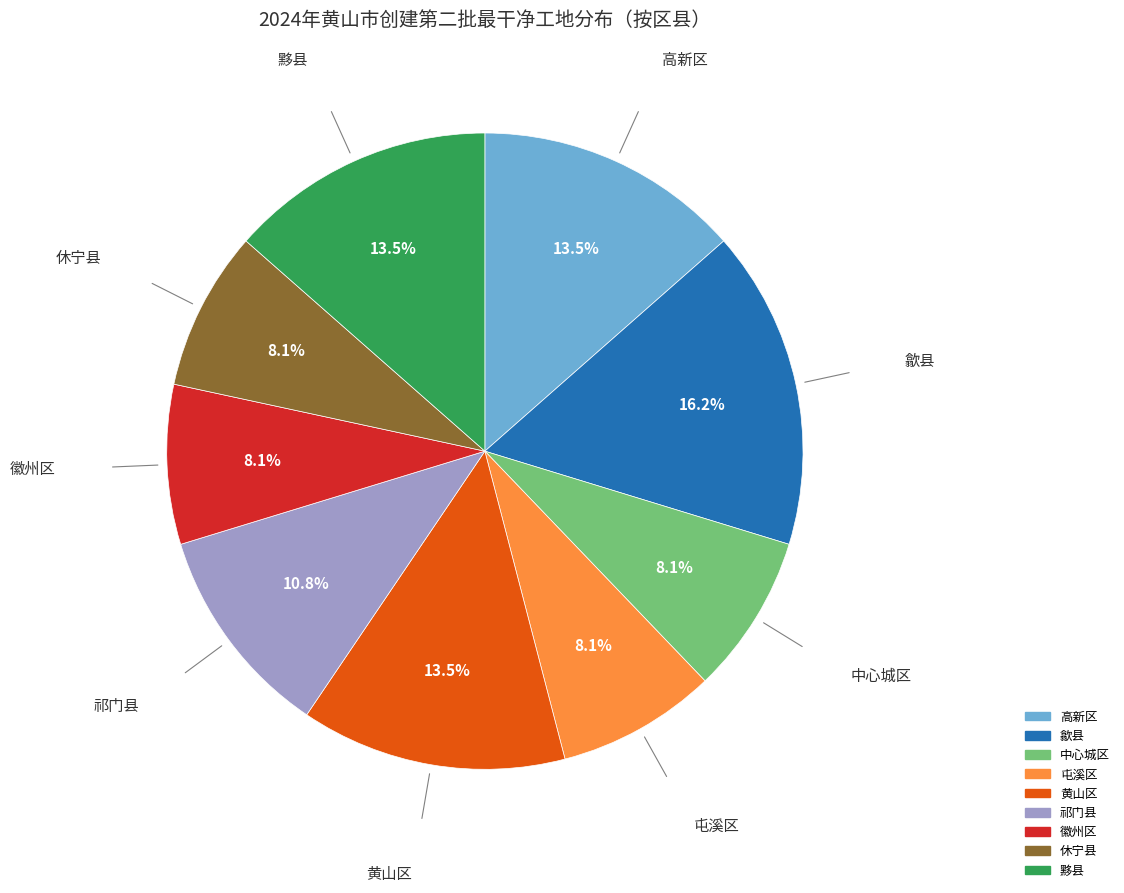

Which slice is the largest?

歙县